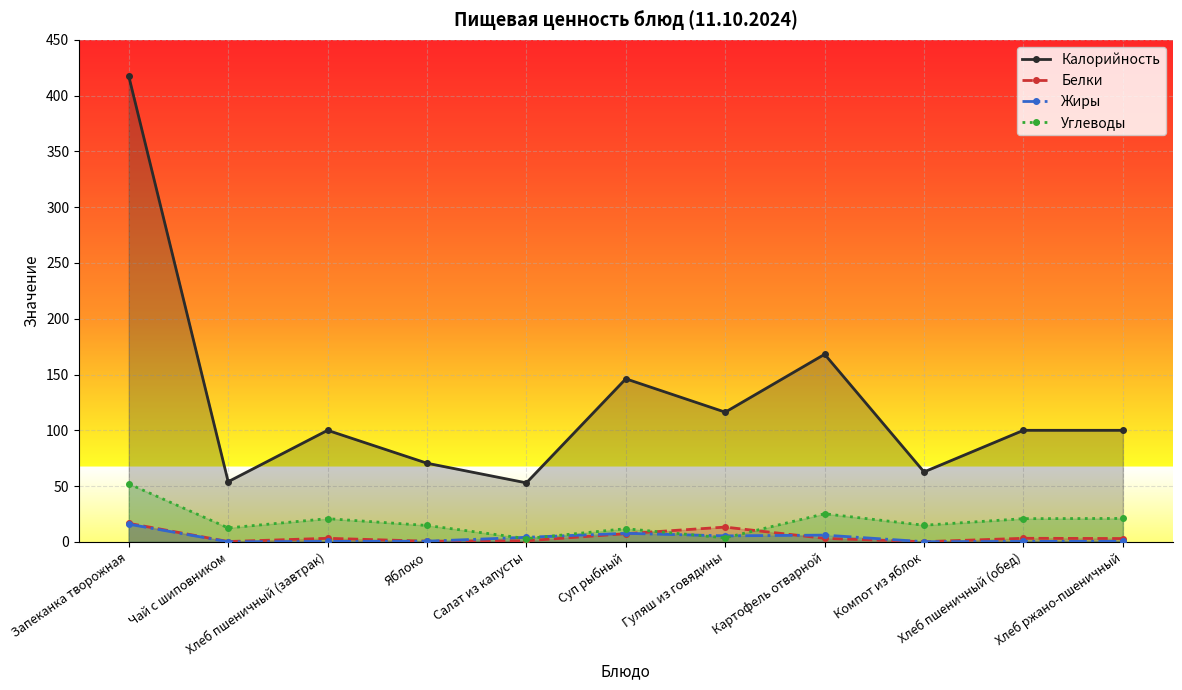

What is the smallest value displayed?

0.1